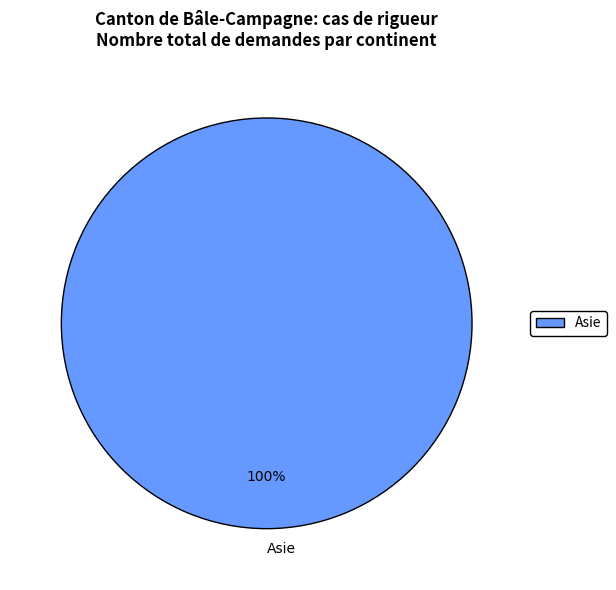

The Asie slice represents 92% of the pie. True or false?

False